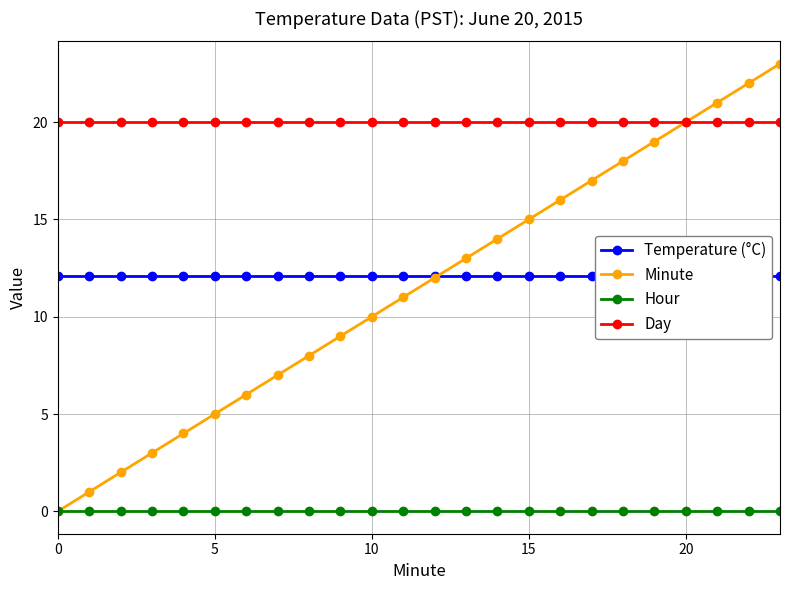

The value of Day at 5 is 31. True or false?

False